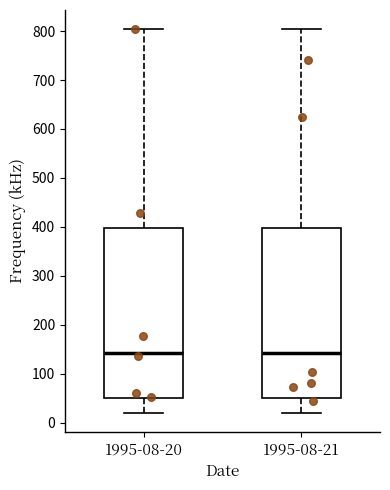

Reading left to right, transcribe this box plot: for each box, give where its median line is, the range the box spans, and where its two whiskers end, as read against the y-axis. The values are not printed on the chart, so give them approximately, as read against the axis.

1995-08-20: median 140, box 50 to 400, whiskers 20 to 800
1995-08-21: median 140, box 50 to 400, whiskers 20 to 800